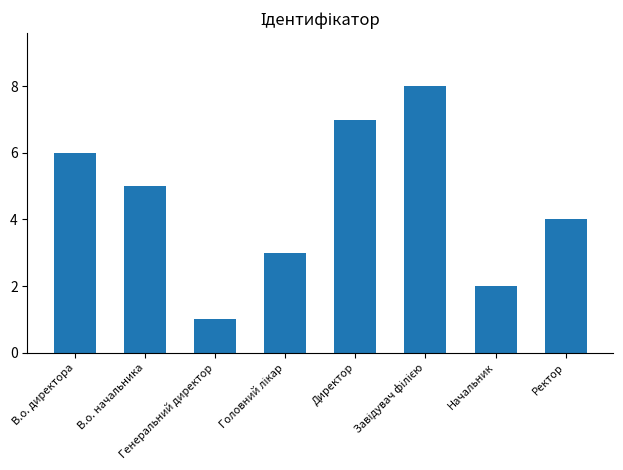

What is the approximate value at В.о. директора?

6